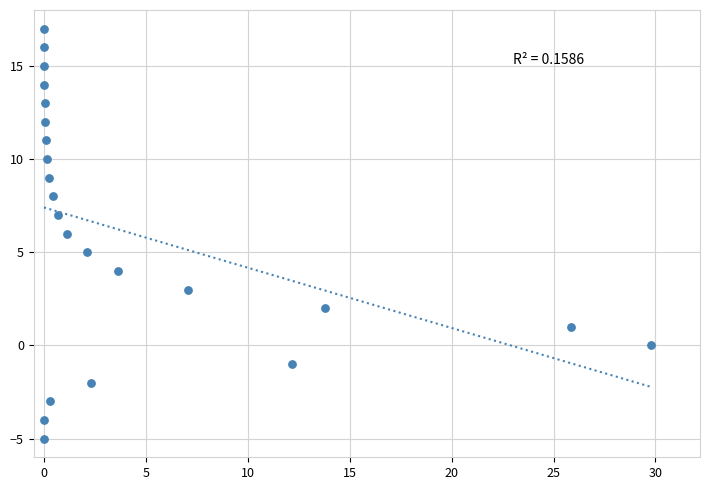

What is the range of Y values (max minus min)?

22